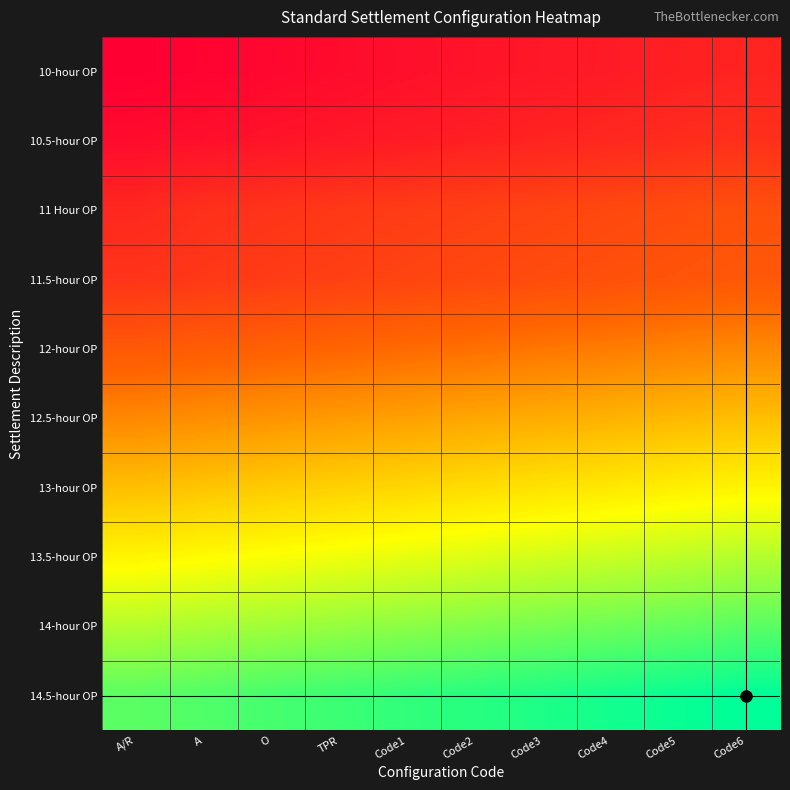

Reading left to right, extract all data points from this chart.

10-hour OP: A/R=0.0	A=0.0	O=0.0	TPR=0.0	Code1=0.1	Code2=0.1	Code3=0.1	Code4=0.1	Code5=0.1	Code6=0.1
10.5-hour OP: A/R=0.0	A=0.1	O=0.1	TPR=0.1	Code1=0.1	Code2=0.1	Code3=0.1	Code4=0.1	Code5=0.1	Code6=0.2
11 Hour OP: A/R=0.1	A=0.2	O=0.2	TPR=0.2	Code1=0.2	Code2=0.2	Code3=0.2	Code4=0.2	Code5=0.2	Code6=0.3
11.5-hour OP: A/R=0.2	A=0.2	O=0.2	TPR=0.2	Code1=0.2	Code2=0.2	Code3=0.2	Code4=0.3	Code5=0.3	Code6=0.3
12-hour OP: A/R=0.3	A=0.3	O=0.3	TPR=0.3	Code1=0.3	Code2=0.4	Code3=0.4	Code4=0.4	Code5=0.4	Code6=0.4
12.5-hour OP: A/R=0.4	A=0.4	O=0.4	TPR=0.4	Code1=0.5	Code2=0.5	Code3=0.5	Code4=0.5	Code5=0.5	Code6=0.5
13-hour OP: A/R=0.5	A=0.5	O=0.6	TPR=0.6	Code1=0.6	Code2=0.6	Code3=0.6	Code4=0.6	Code5=0.6	Code6=0.6
13.5-hour OP: A/R=0.6	A=0.7	O=0.7	TPR=0.7	Code1=0.7	Code2=0.7	Code3=0.7	Code4=0.7	Code5=0.7	Code6=0.8
14-hour OP: A/R=0.8	A=0.8	O=0.8	TPR=0.8	Code1=0.8	Code2=0.8	Code3=0.8	Code4=0.9	Code5=0.9	Code6=0.9
14.5-hour OP: A/R=0.9	A=0.9	O=0.9	TPR=0.9	Code1=0.9	Code2=0.9	Code3=1.0	Code4=1.0	Code5=1.0	Code6=1.0